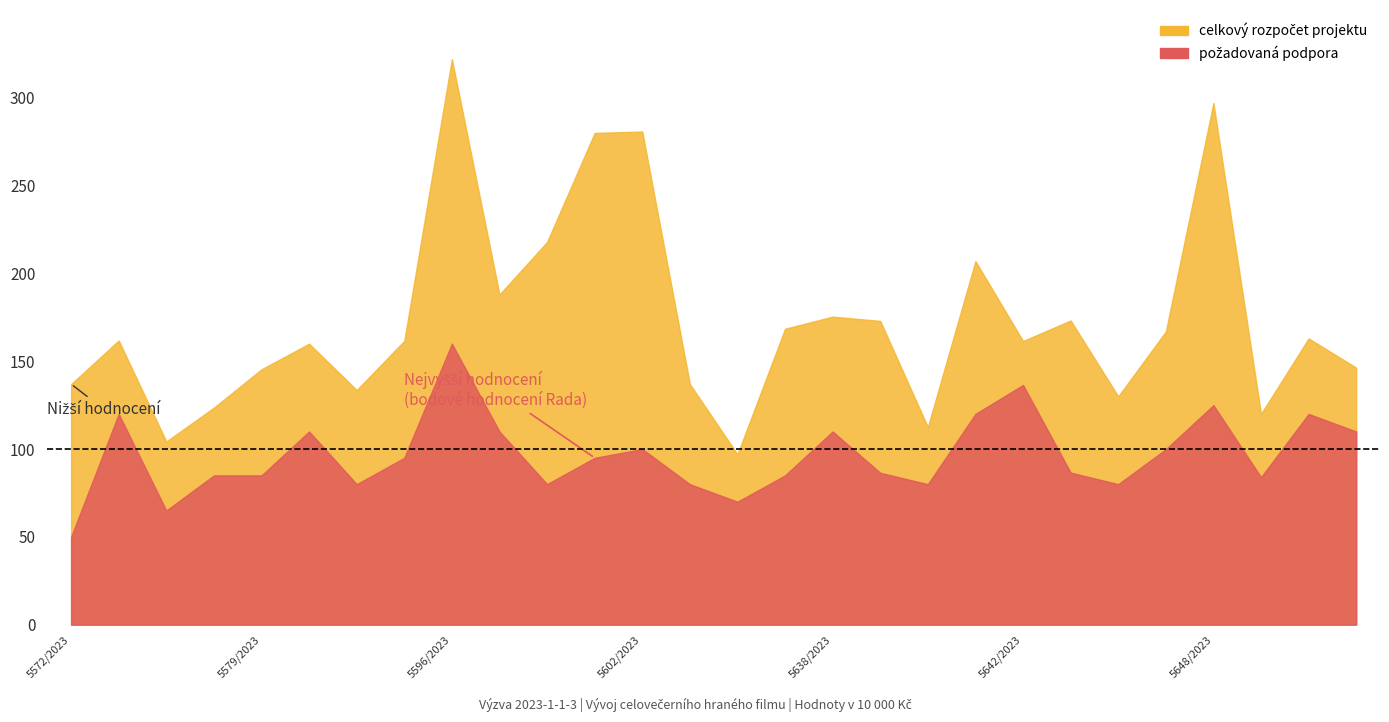

Where is the first local minimum for požadovaná podpora?

5575/2023